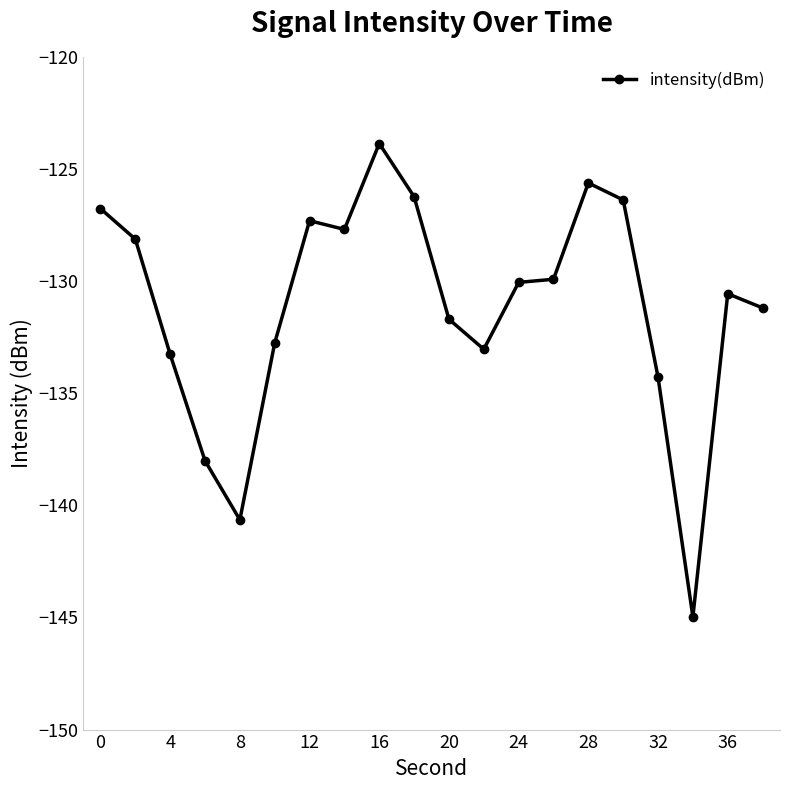

What is the sum of all values?

-2622.3